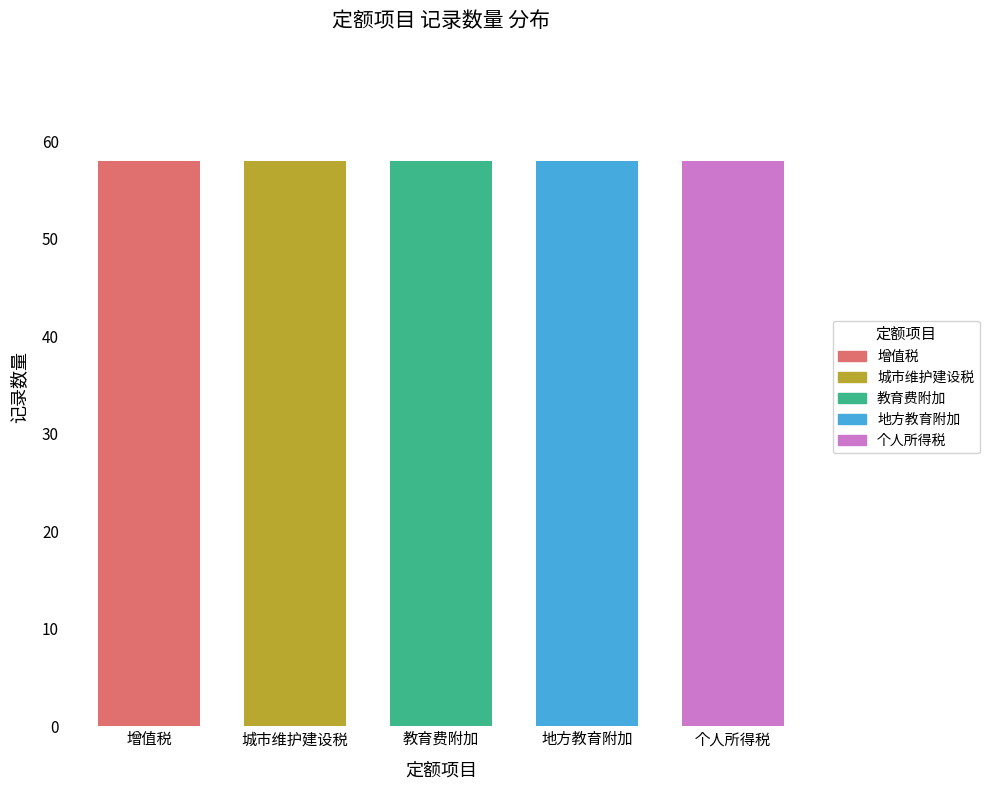

What position from the left is 增值税?

1